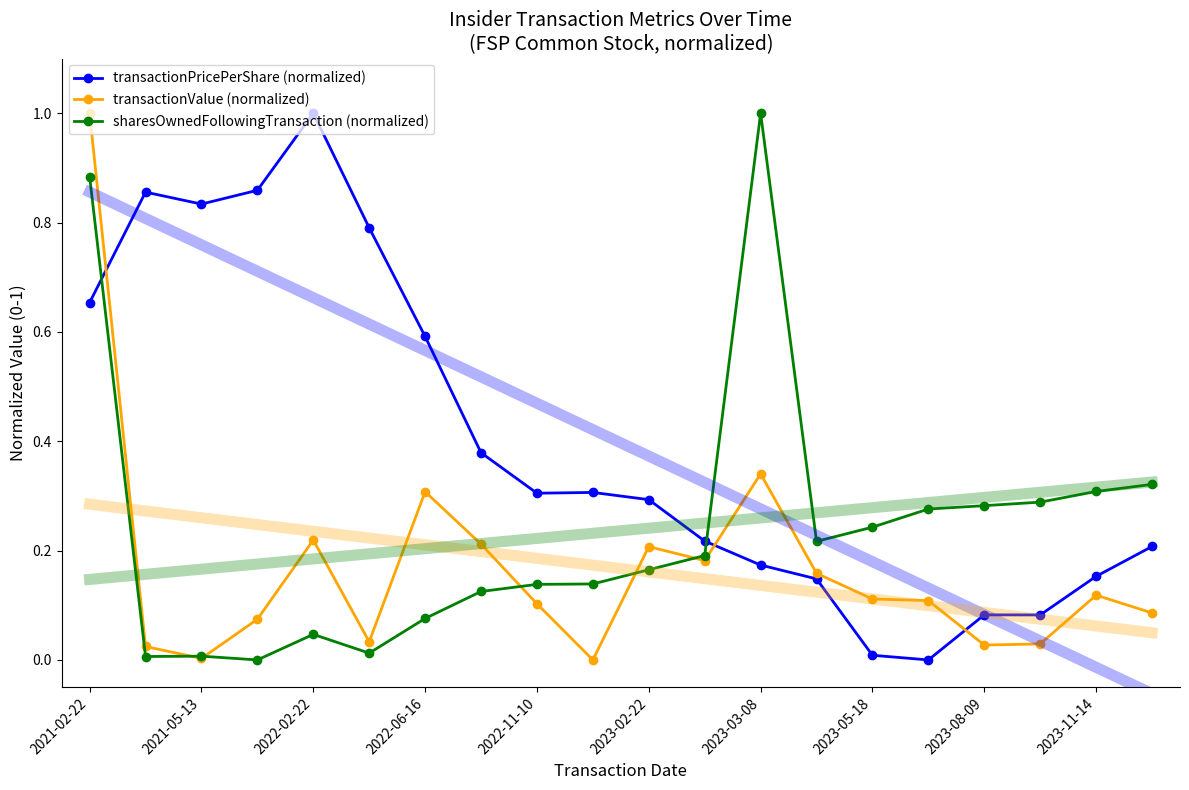

How many data points does each series have?

20